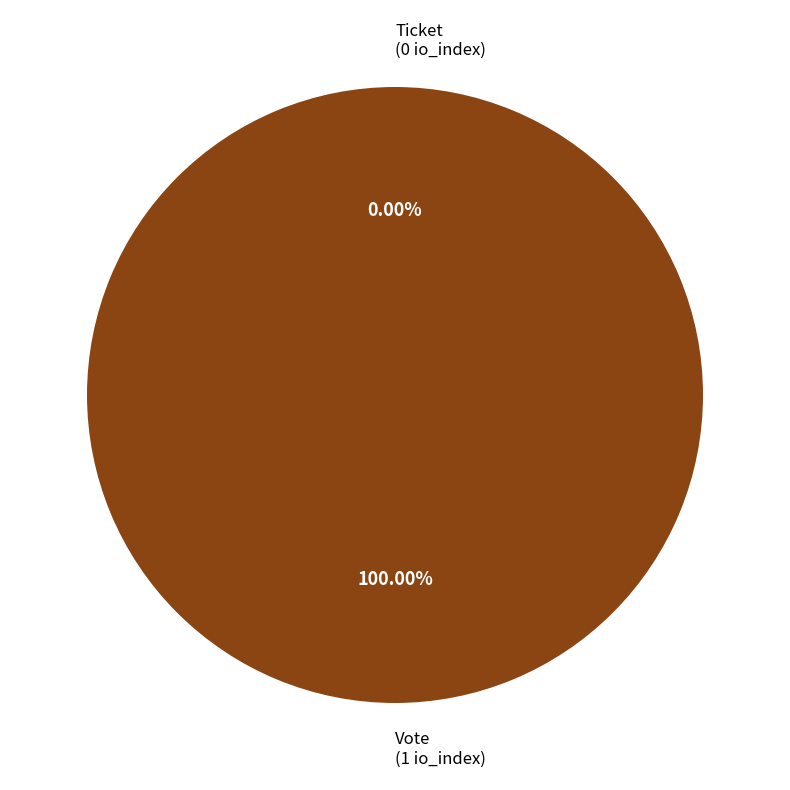

What is the change in value from Vote to Ticket?

-1